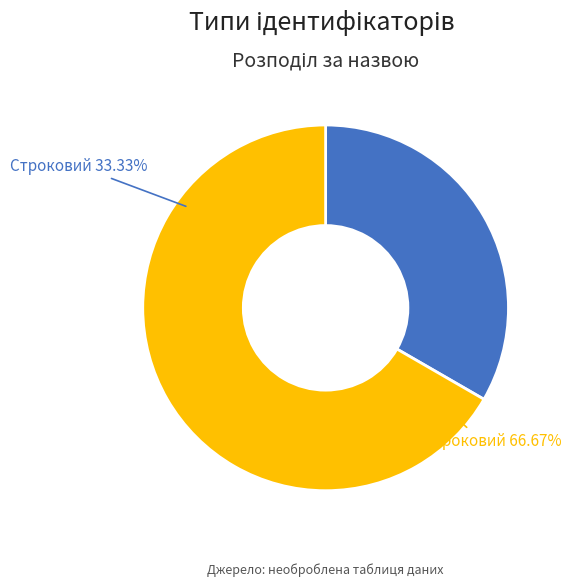

True or false: Строковий accounts for 33% of the total.

True